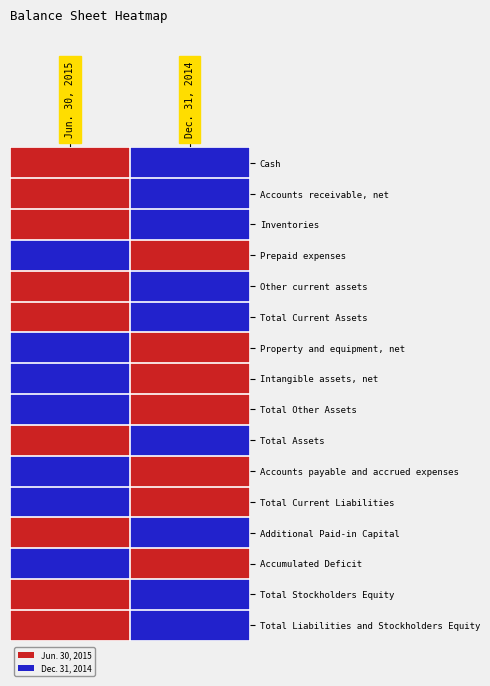

At which category is the sum across all series the highest?

Jun. 30, 2015